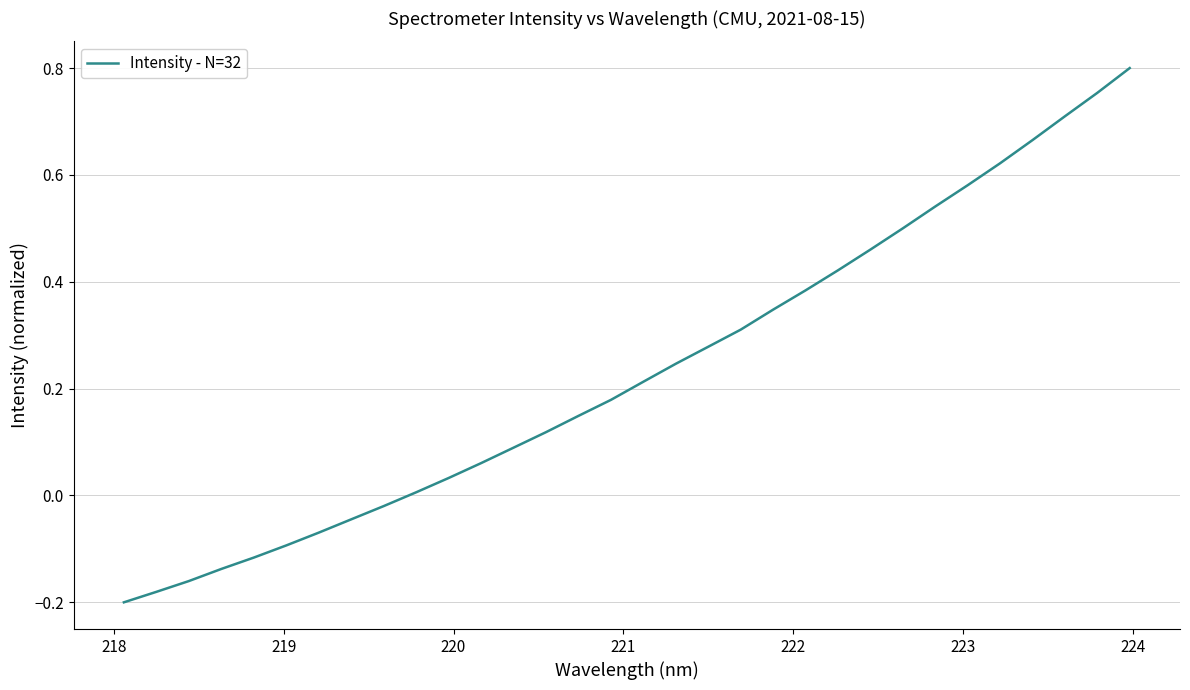

How many positive values are there?

23